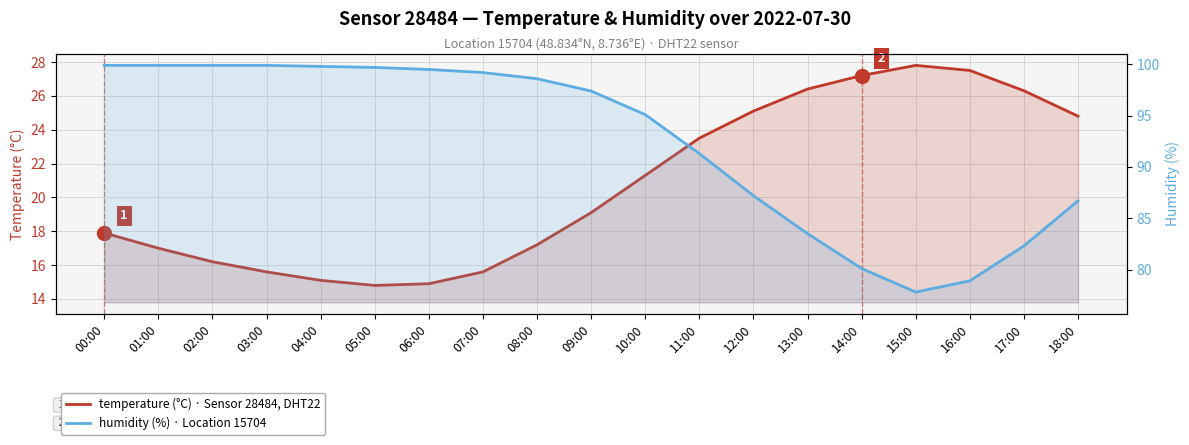

True or false: temperature (°C) and humidity (%) intersect in this chart.

False